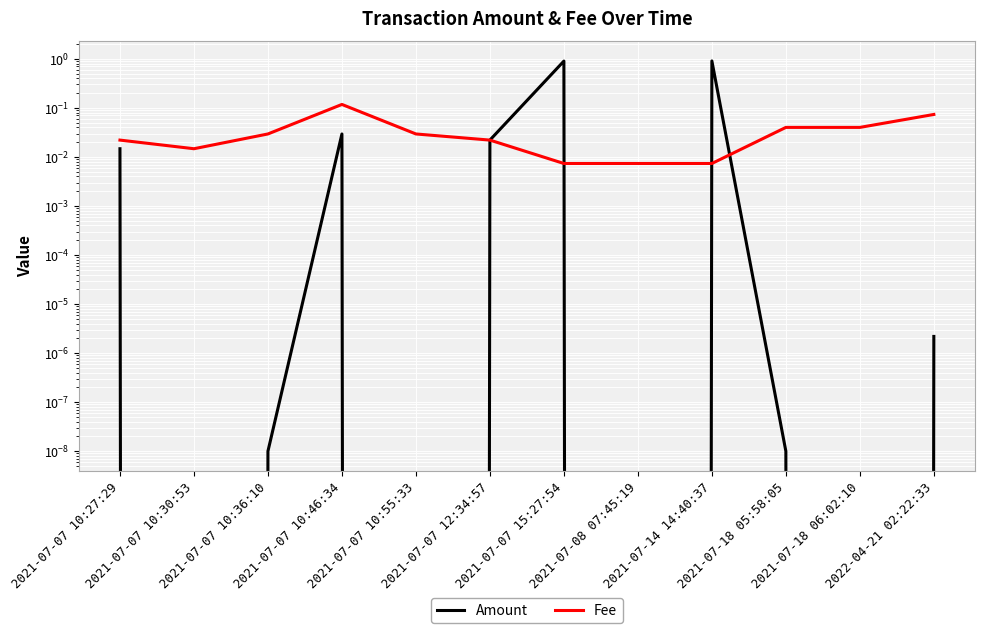

Which category has the highest value in the Fee series?

2021-07-07 10:46:34